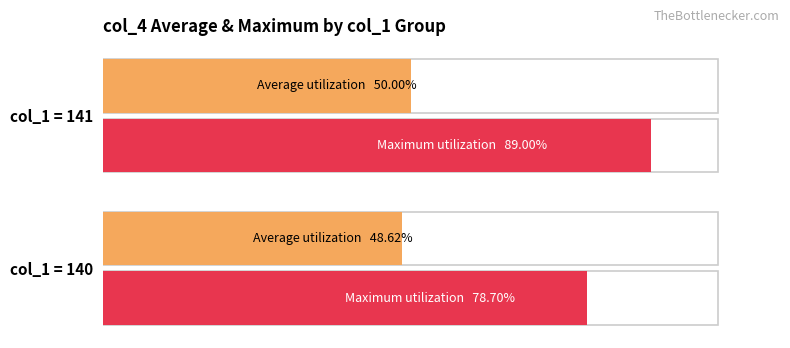

How many bars are there in each group?

2